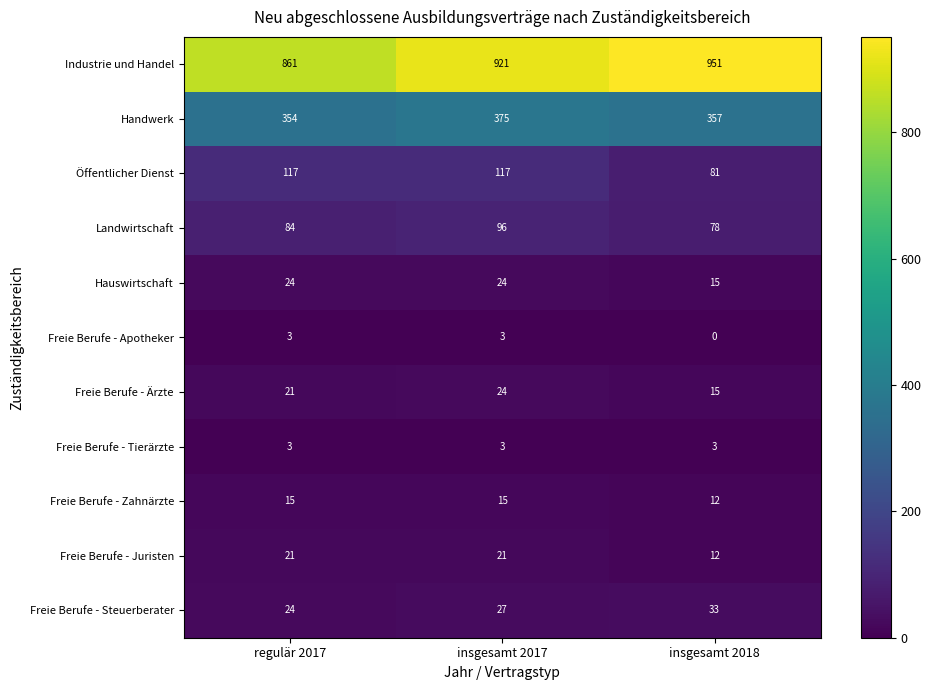

Which category has the highest value in the Freie Berufe - Ärzte series?

insgesamt 2017